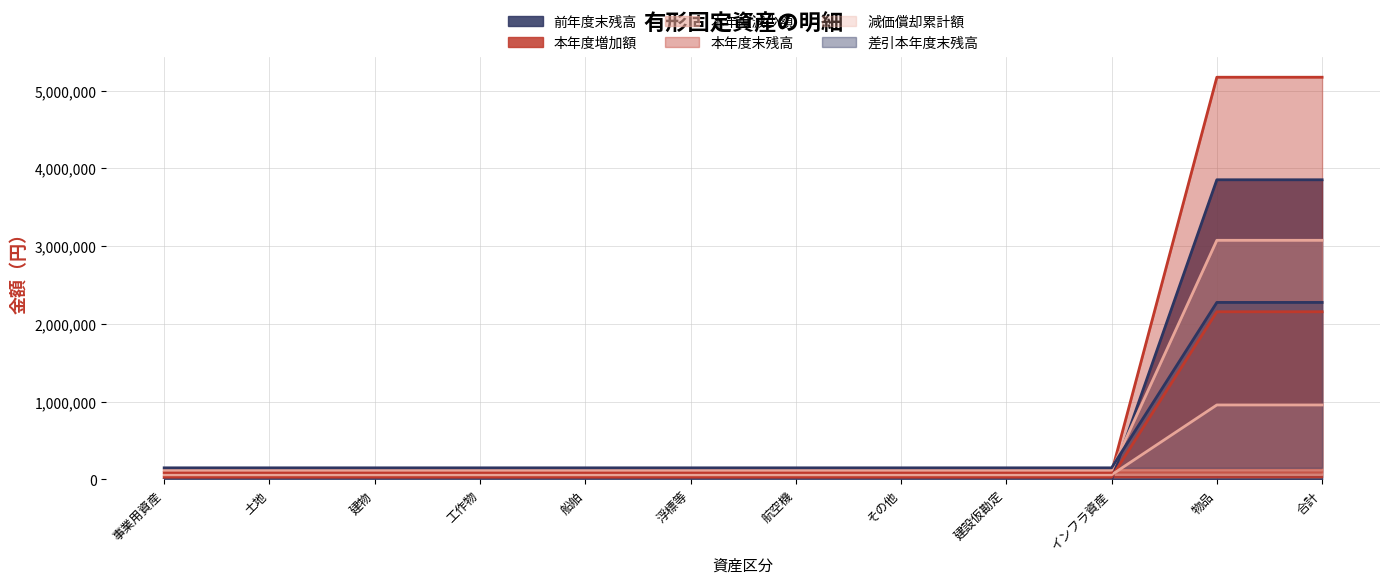

At 建物, list the series in order from smallest to largest.

本年度増加額, 前年度末残高, 本年度減少額, 減価償却累計額, 本年度末残高, 差引本年度末残高